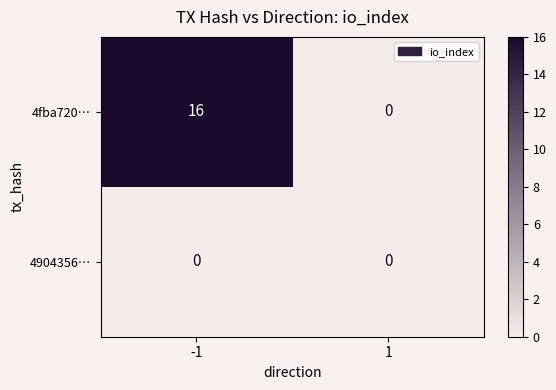

List the series in order of their peak value, highest first.

4fba720…, 4904356…